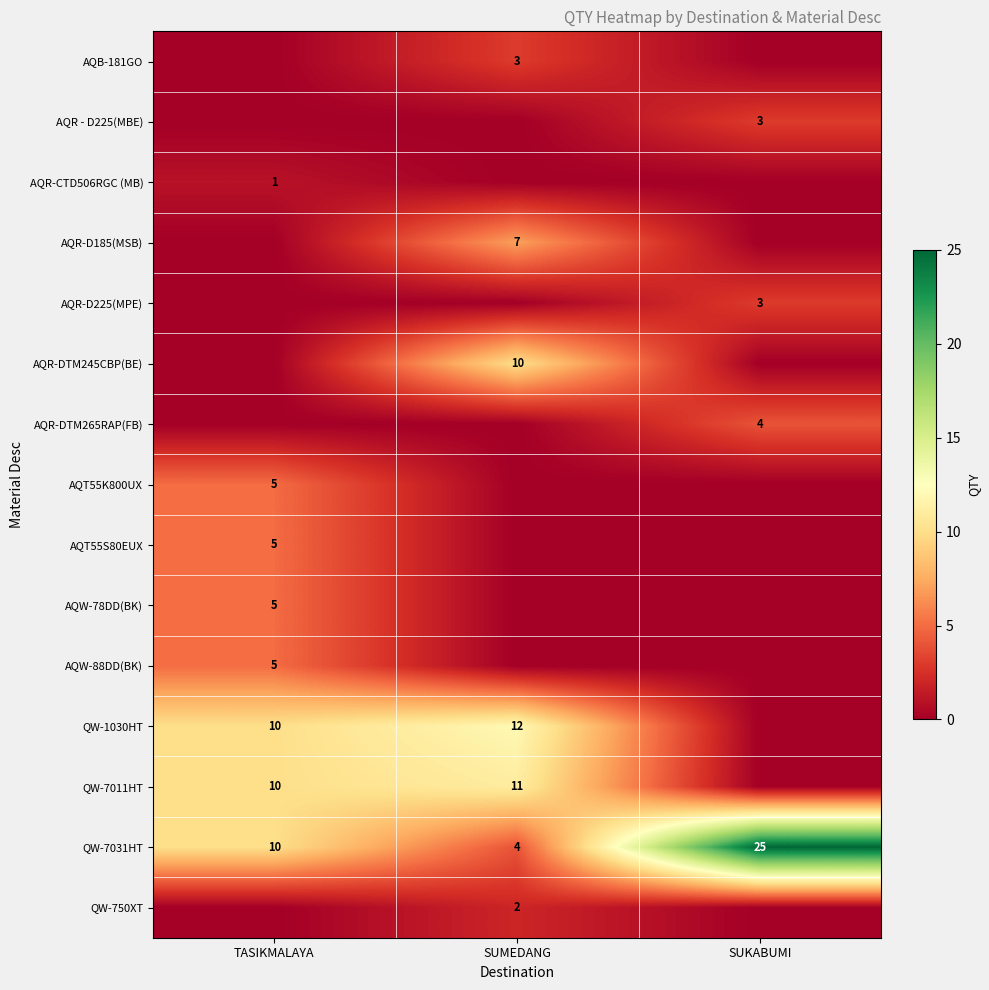

The AQR-D185(MSB) series shows 12 at SUMEDANG. True or false?

False